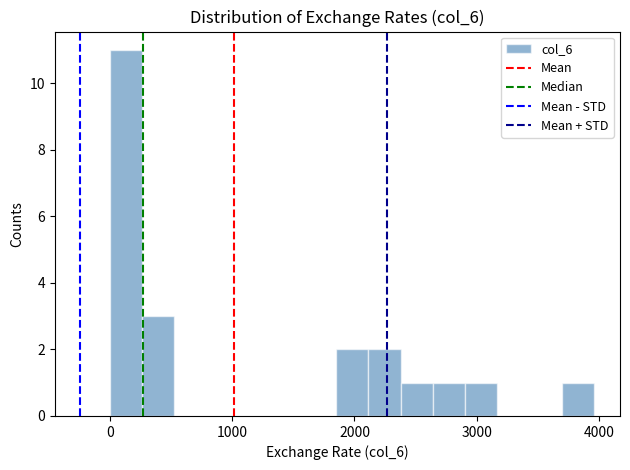

Around what value on the x-axis is the tallest bar? Give the approximate position of its centre, as read against the axis.

100